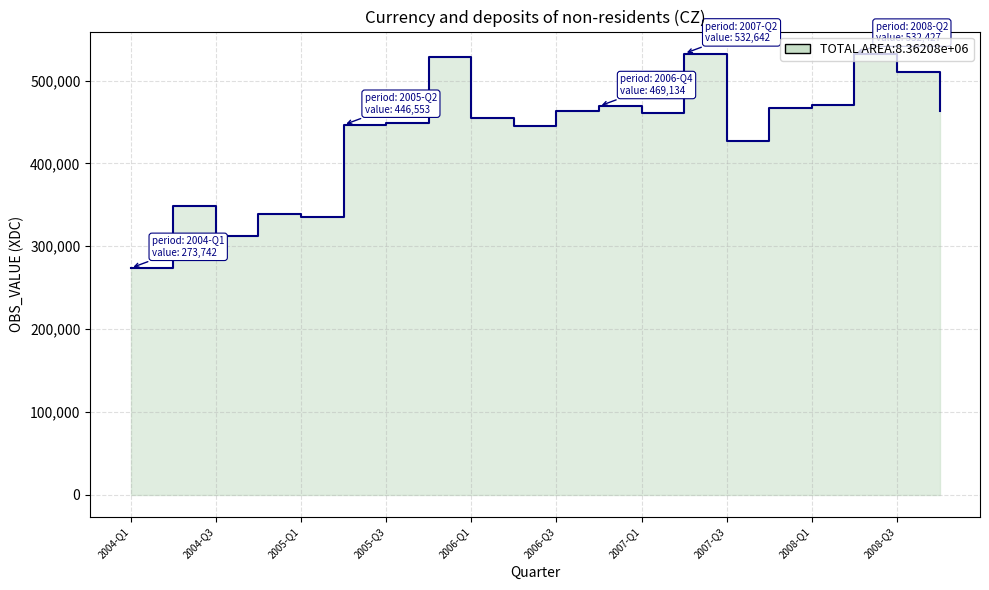

At which category does the data reach its first local valley?

2004-Q3